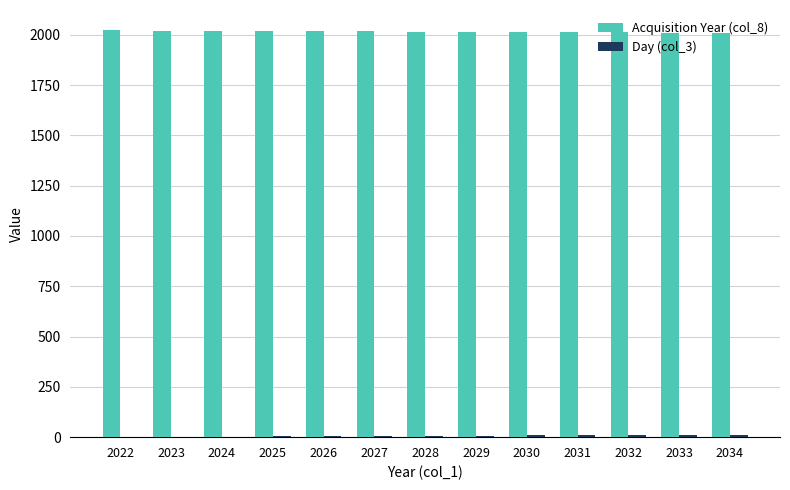

Which series has the largest total across all categories?

Acquisition Year (col_8)